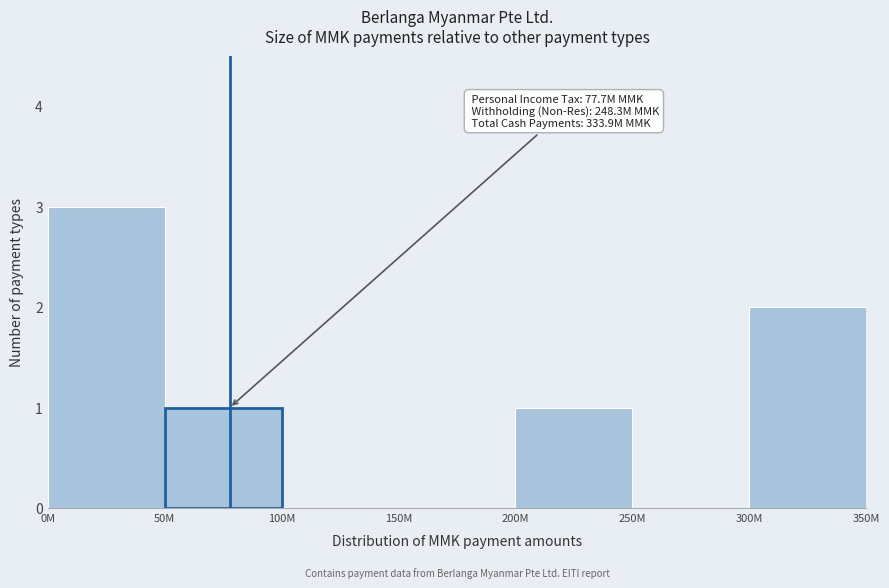

Reading left to right, transcribe all the data shown in this chart.

0M=3	50M=1	100M=0	150M=0	200M=1	250M=0	300M=2